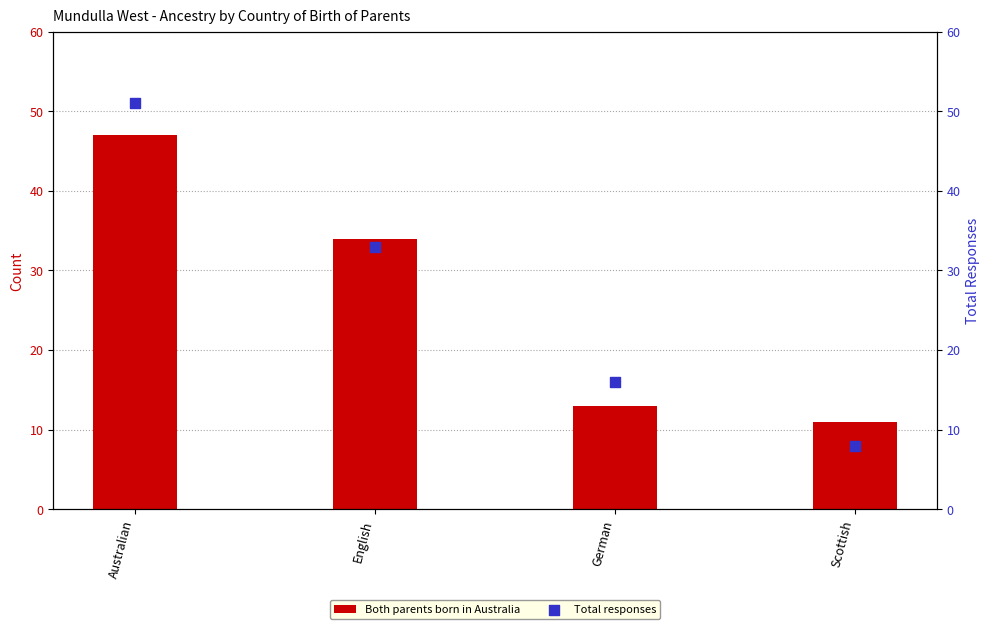

What are all the series names shown in the legend?

Both parents born in Australia, Total responses